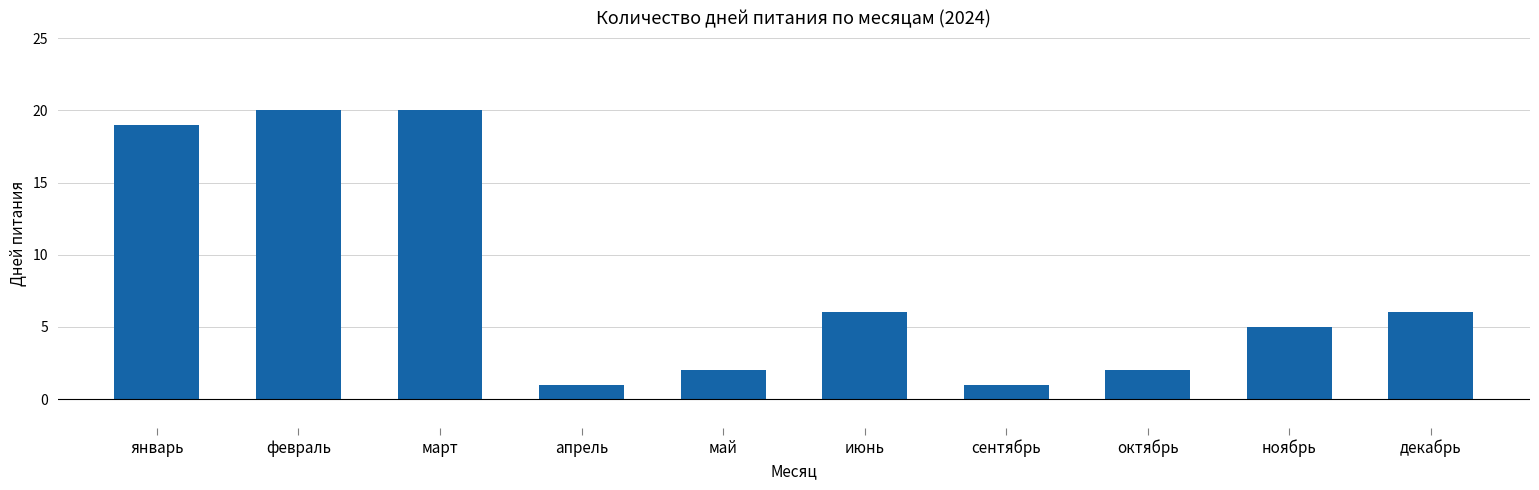

Is it true that the value at апрель is 1?

True